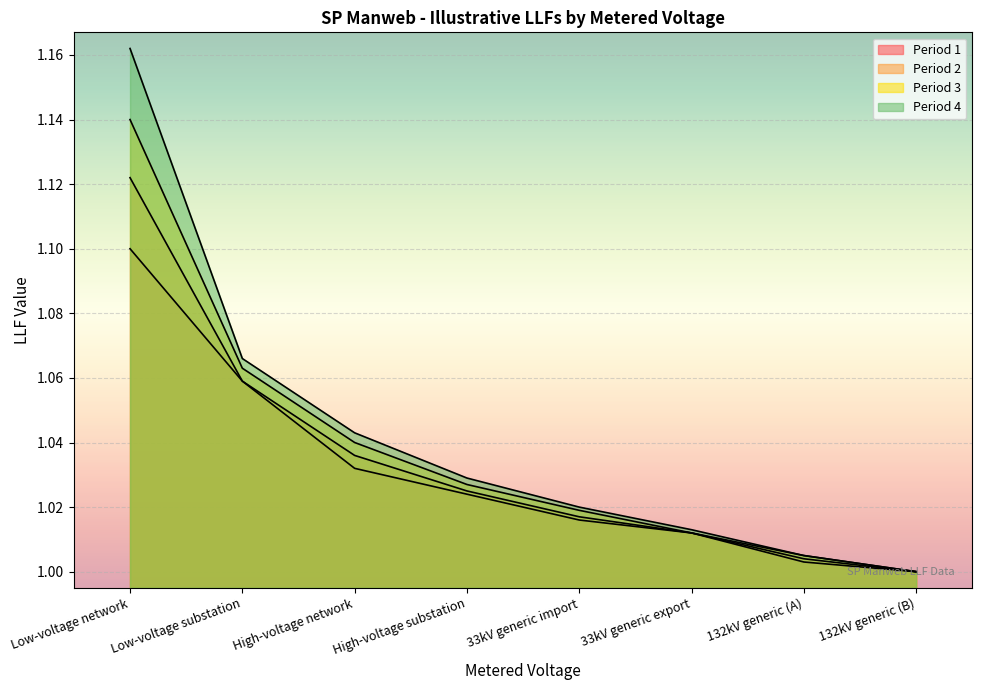

Which series has the largest range (max minus min)?

Period 4